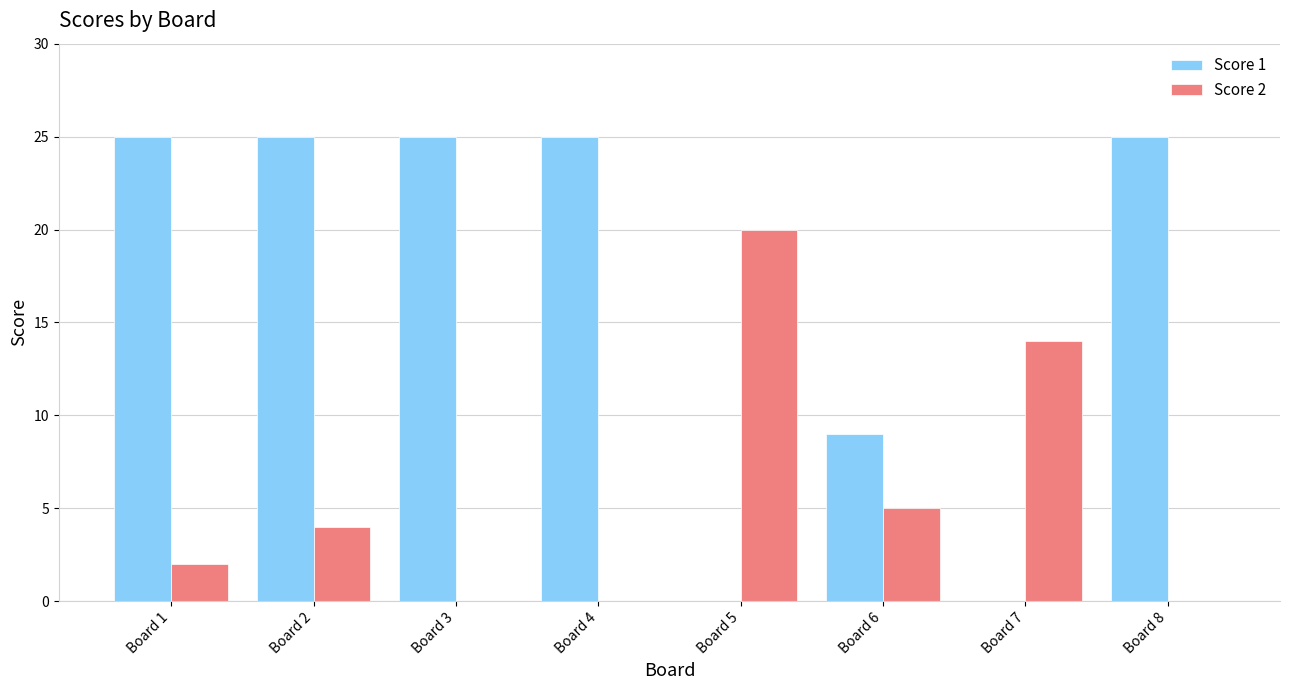

Between Board 6 and Board 8, which series saw the biggest shift?

Score 1